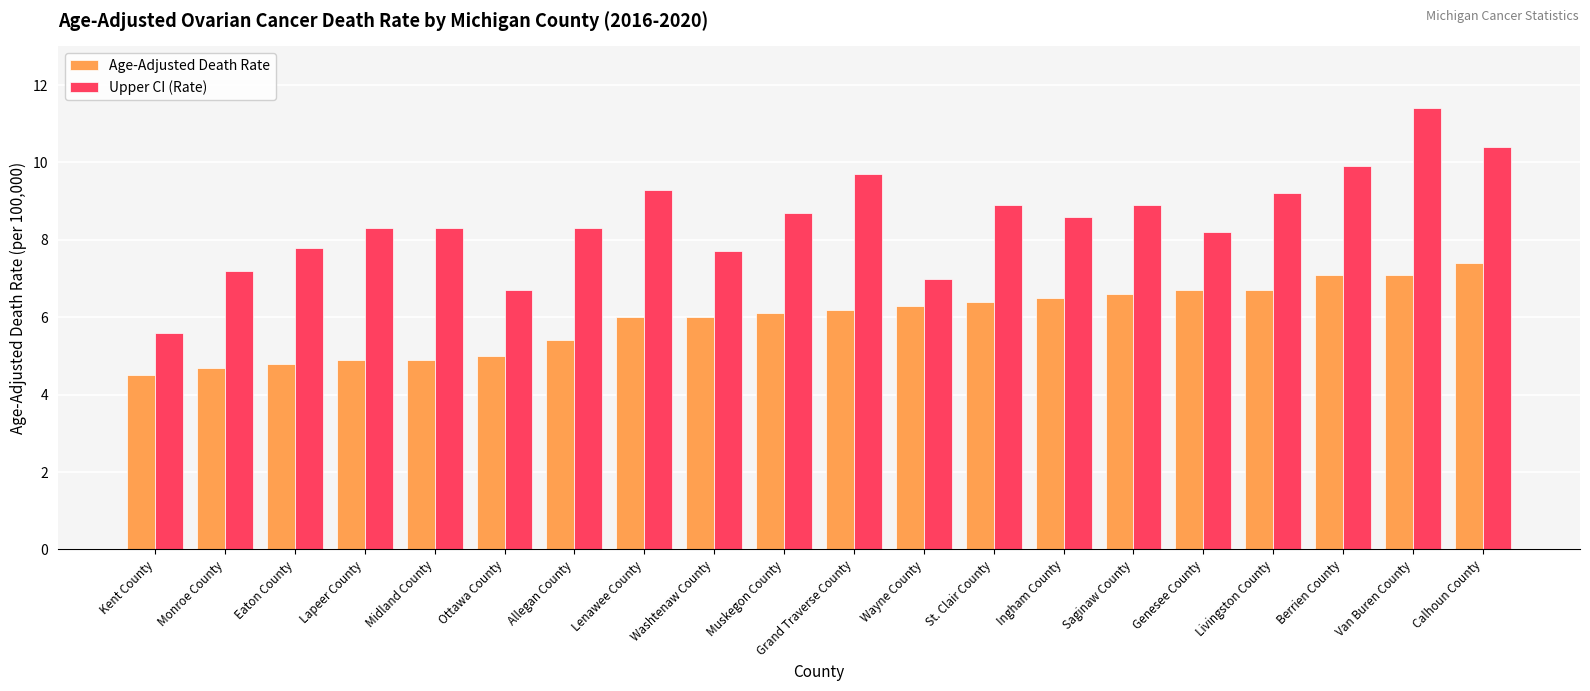

Which series has the widest spread of values?

Upper CI (Rate)